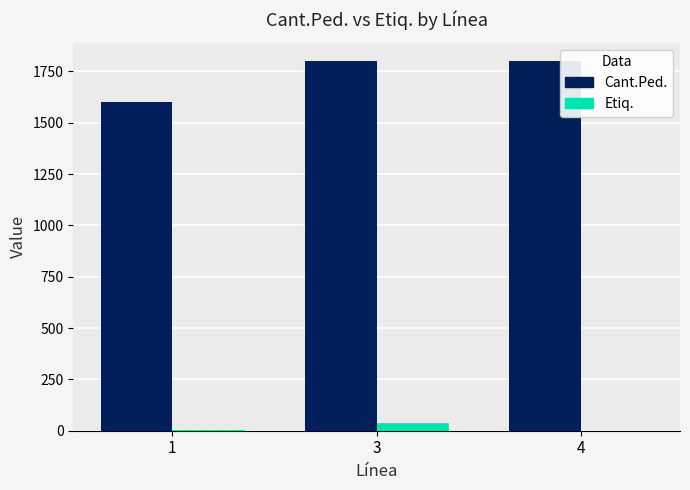

What are all the series names shown in the legend?

Cant.Ped., Etiq.